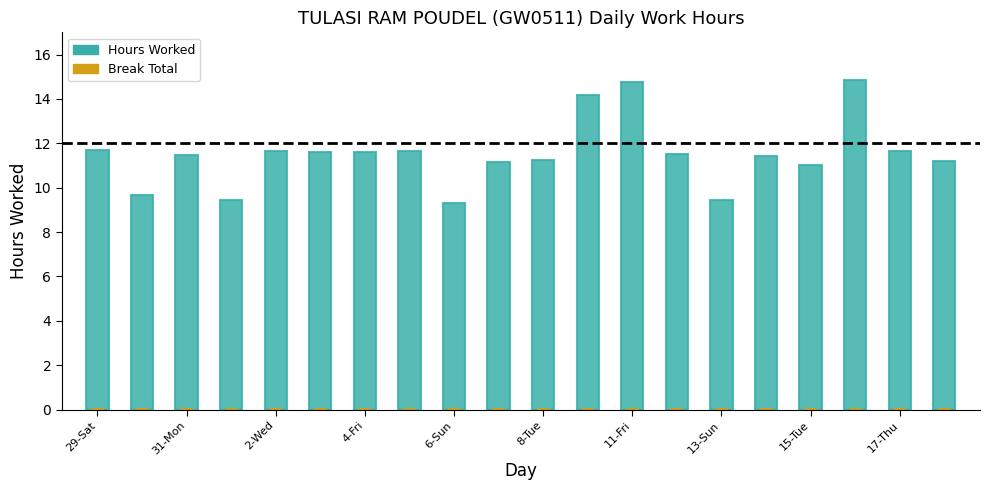

Reading left to right, list all the values displayed in this chart.

29-Sat=11.7	30-Sun=9.7	31-Mon=11.5	1-Tue=9.4	2-Wed=11.7	3-Thu=11.6	4-Fri=11.6	5-Sat=11.7	6-Sun=9.3	7-Mon=11.2	8-Tue=11.2	10-Thu=14.2	11-Fri=14.8	12-Sat=11.5	13-Sun=9.4	14-Mon=11.4	15-Tue=11.0	16-Wed=14.9	17-Thu=11.7	18-Fri=11.2